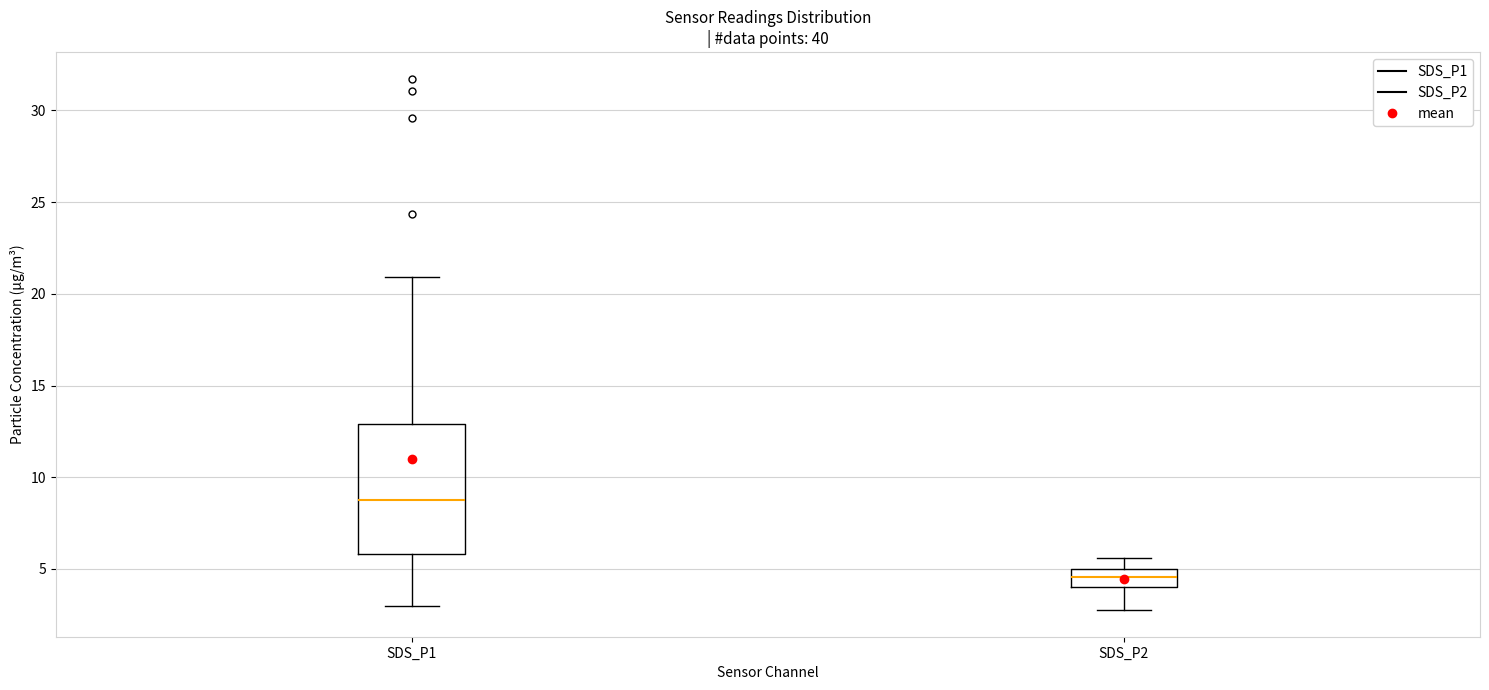

Reading left to right, read every box against the y-axis: the position of its median line, the range the box covers, and the ends of its whiskers. The values are not printed on the chart, so give them approximately, as read against the axis.

SDS_P1: median 9.0, box 6.0 to 13.0, whiskers 3.0 to 21.0
SDS_P2: median 4.5, box 4.0 to 5.0, whiskers 3.0 to 5.5